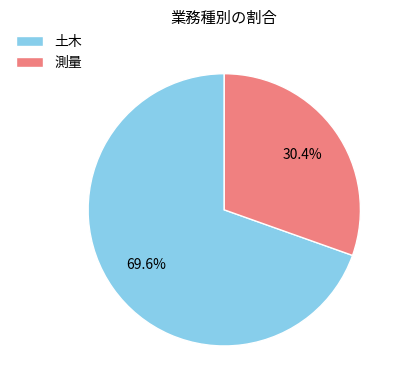

Combined, do 土木 and 測量 account for over 50%?

Yes